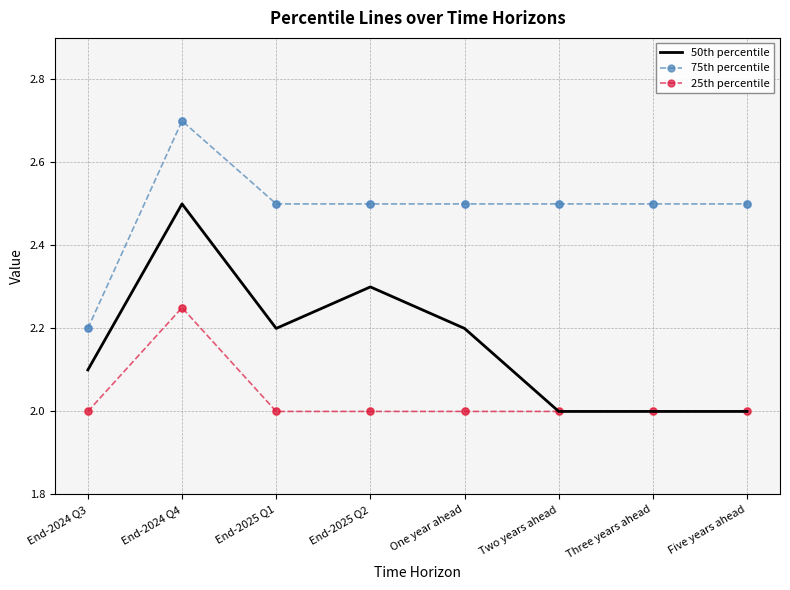

What is the total value across all series at Two years ahead?

6.5